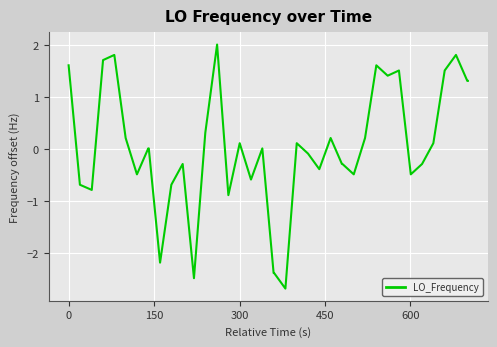

What is the difference between the maximum and minimum values?

4.7